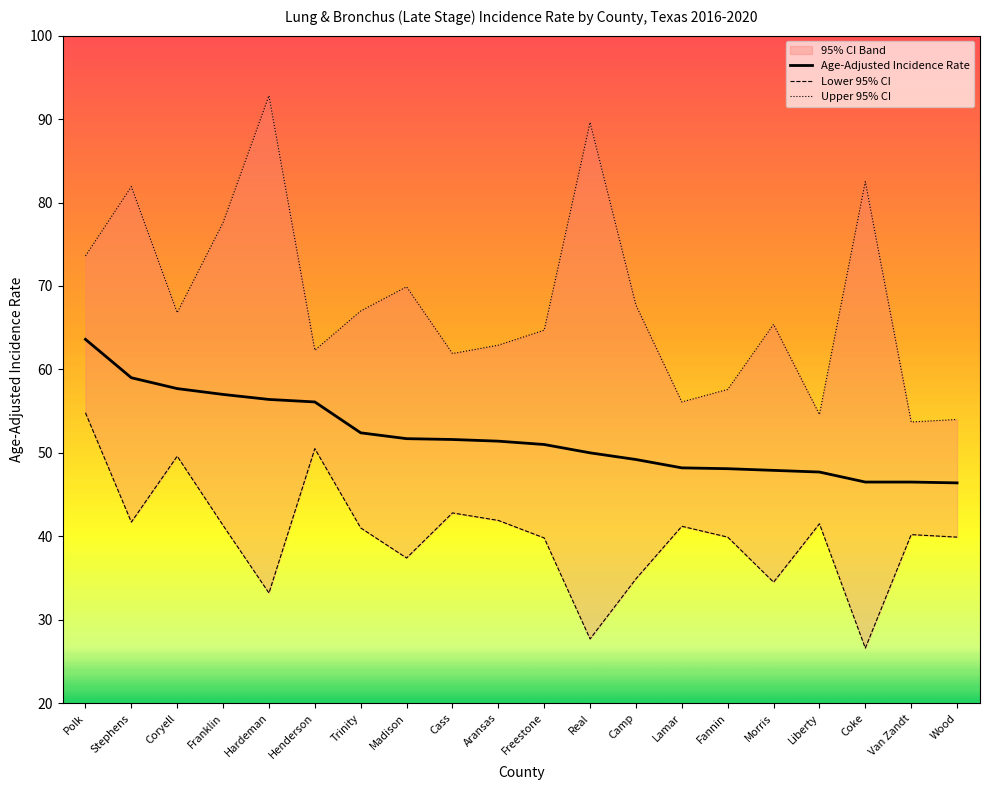

How many series are shown in this chart?

3